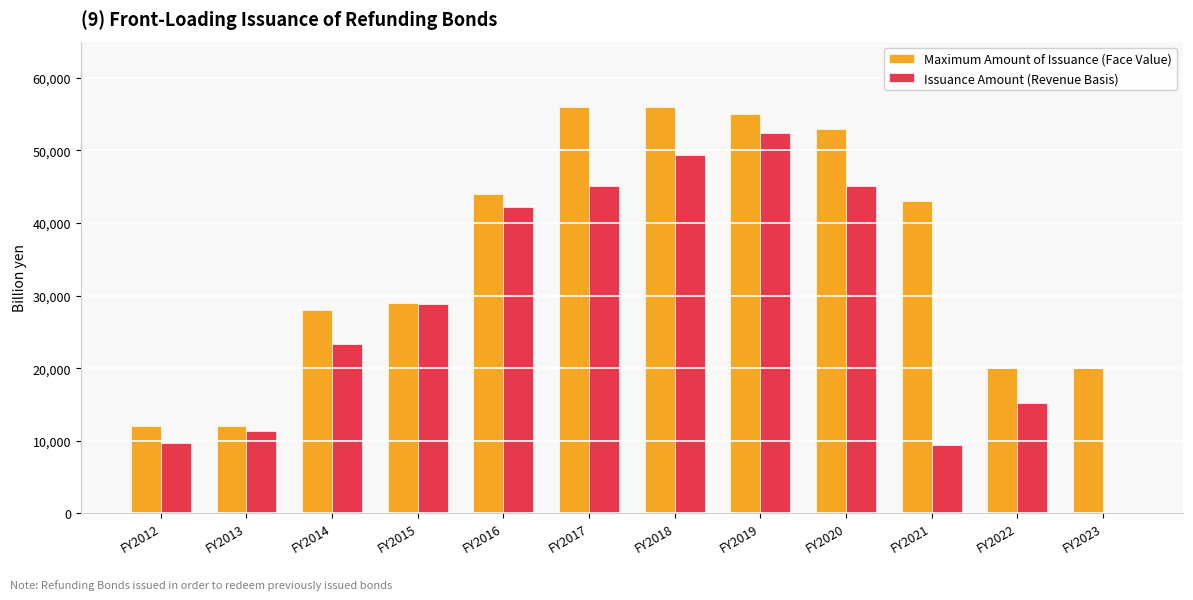

How many values in the Issuance Amount (Revenue Basis) series exceed 28834?

6